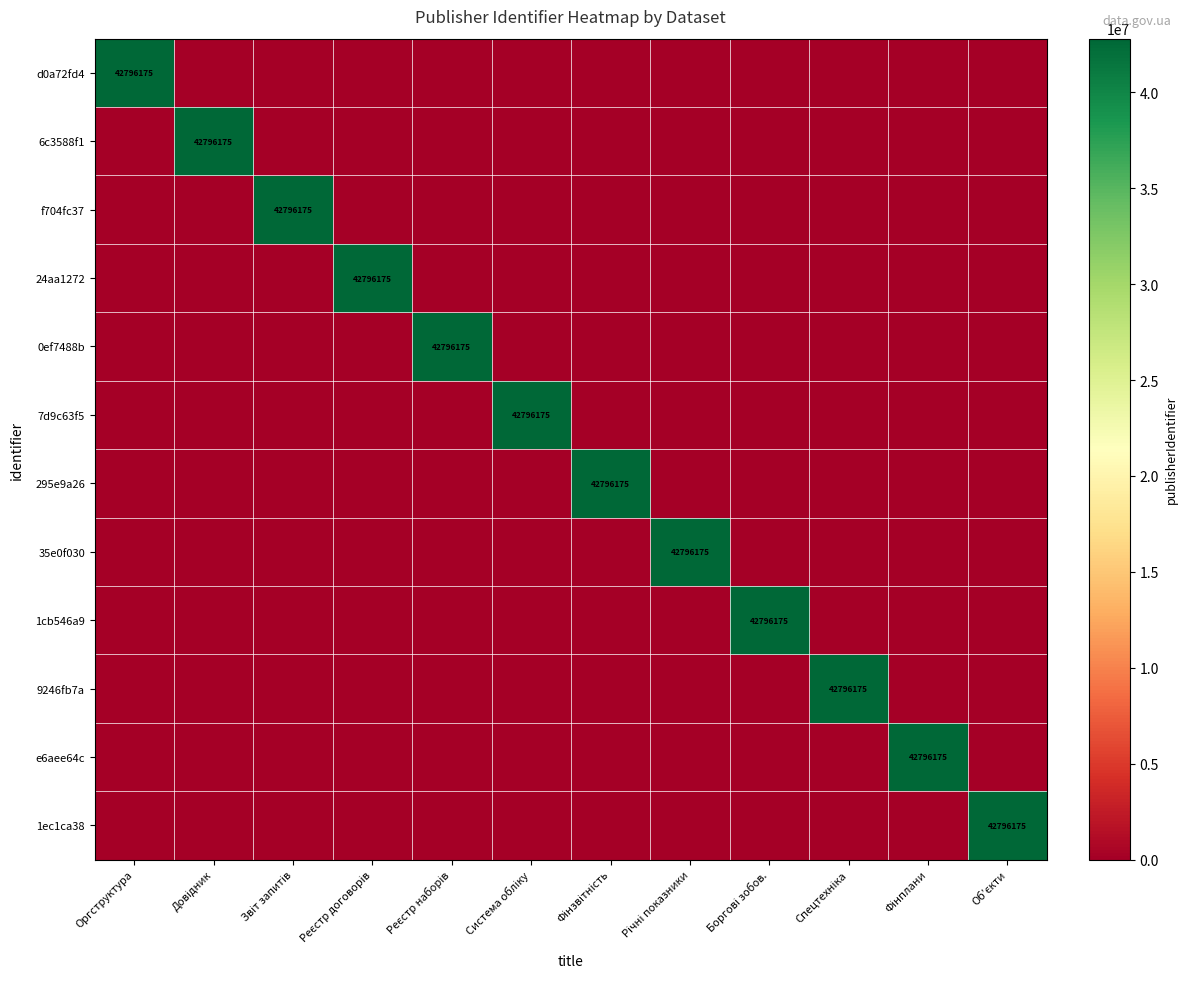

The 1cb546a9 series shows 19672769 at Фінплани. True or false?

False